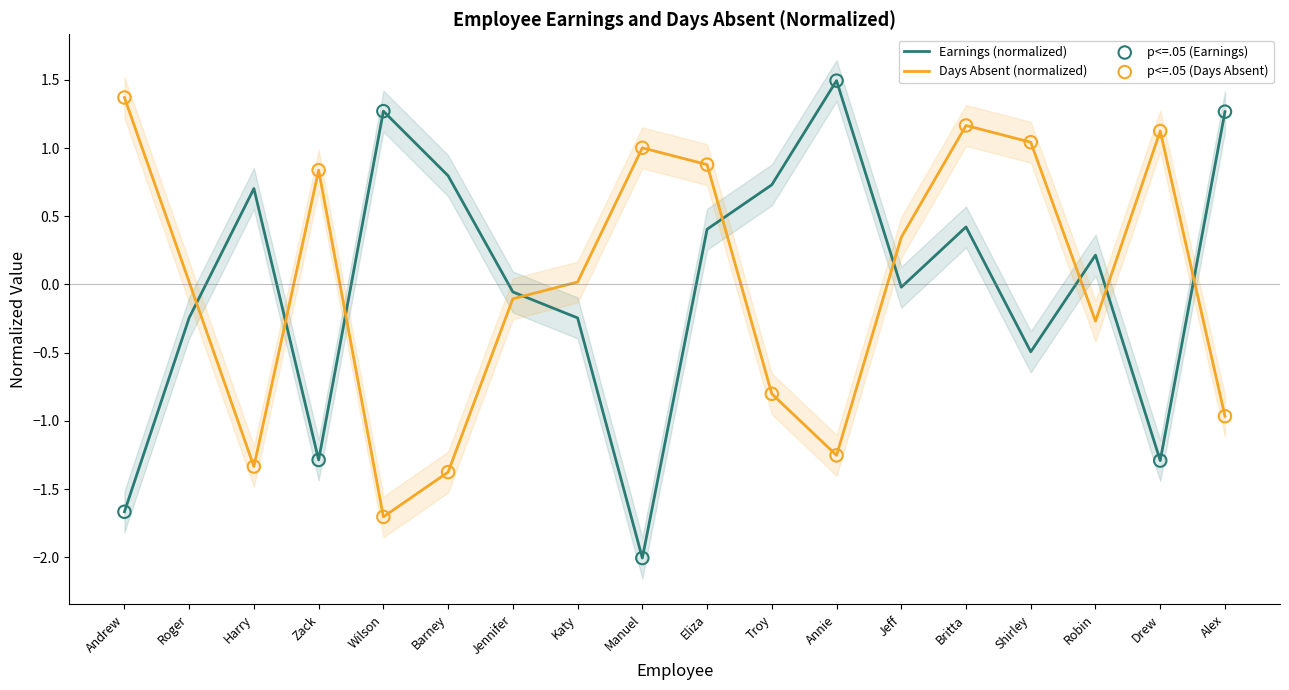

What is the total value across all series at Andrew?

-0.3